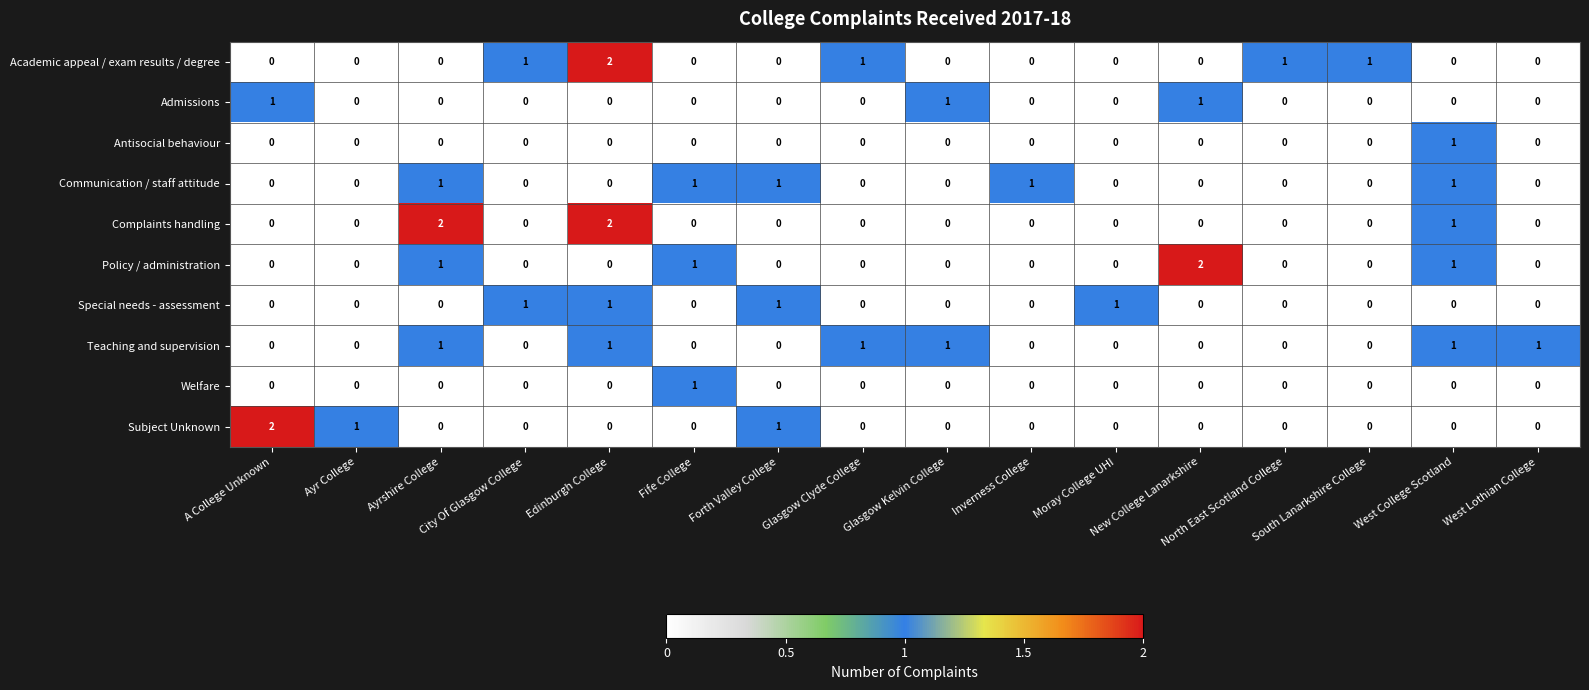

How many Academic appeal / exam results / degree values are between 0 and 1?

15